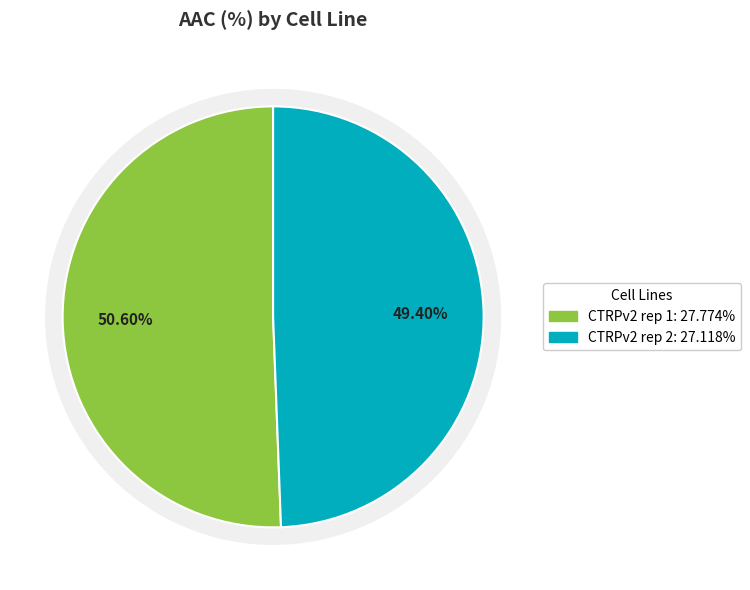

Which has a higher value, CTRPv2 rep 1 or CTRPv2 rep 2?

CTRPv2 rep 1